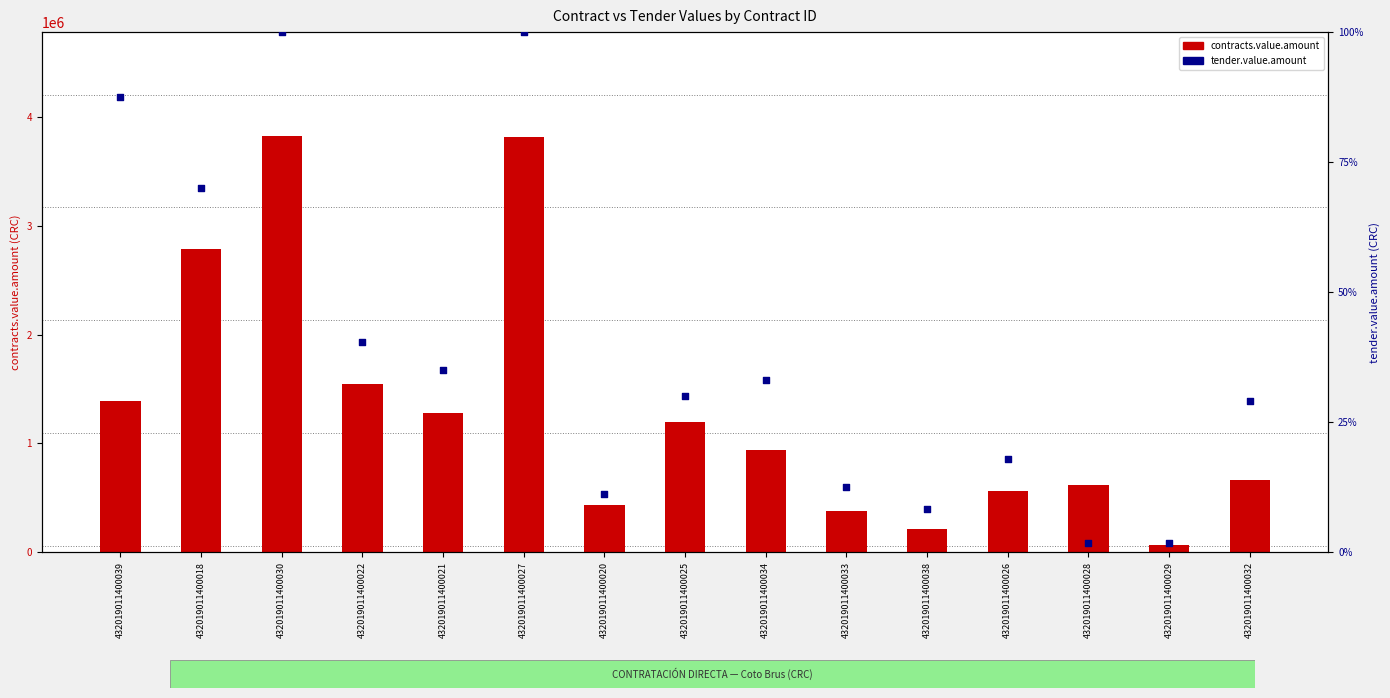

Which series reaches the minimum Y coordinate?

tender.value.amount